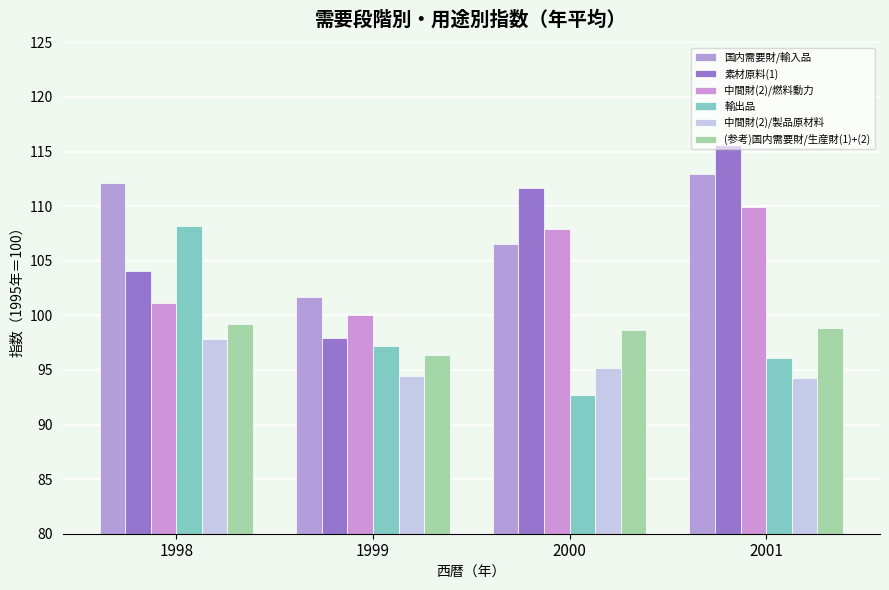

Which has a higher value, 1999 or 2000?

2000